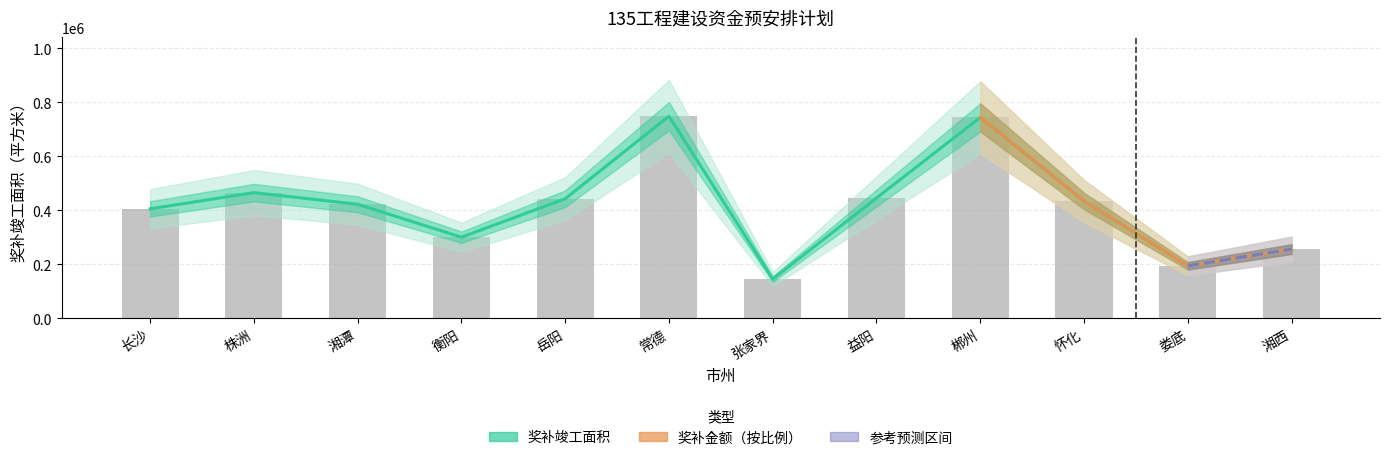

What is the smallest value displayed?

145000